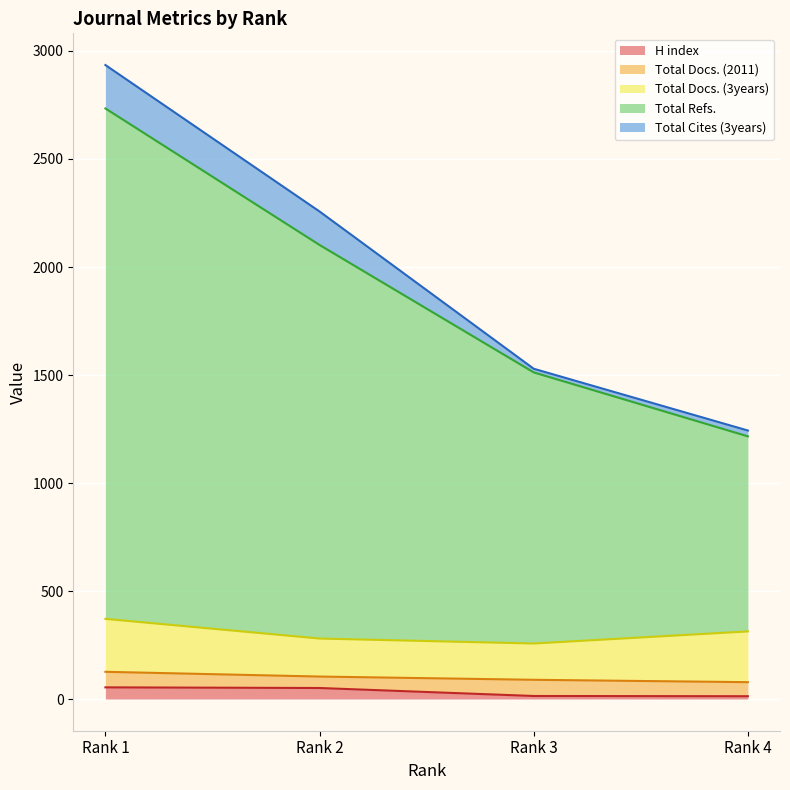

True or false: Total Docs. (3years) and Total Docs. (2011) intersect in this chart.

False